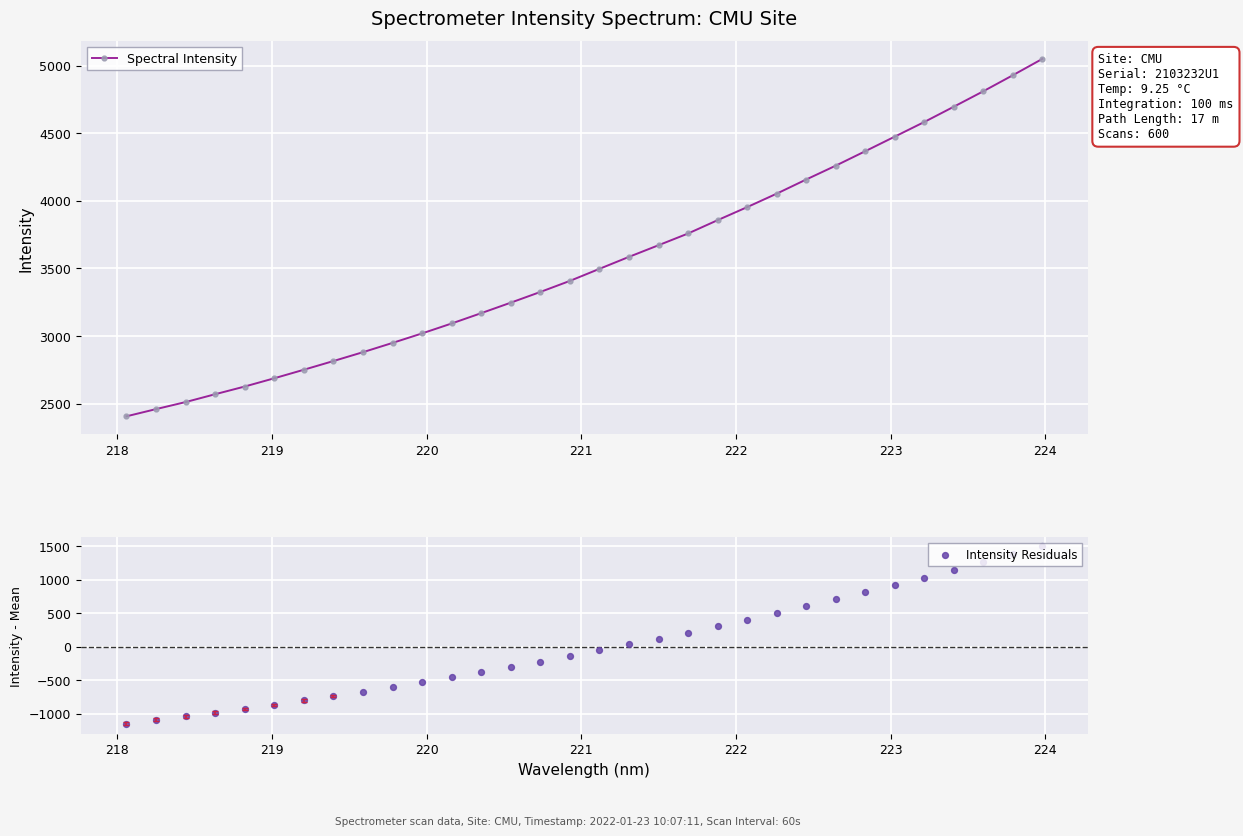

Which series contains the lowest Y value?

Intensity Residuals